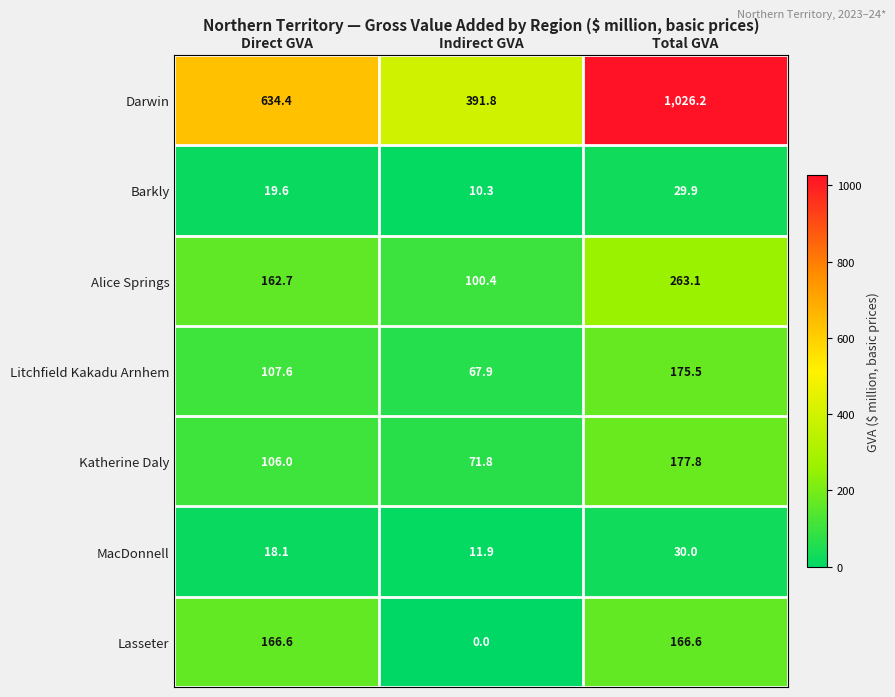

What is the sum of all Barkly values?

59.8